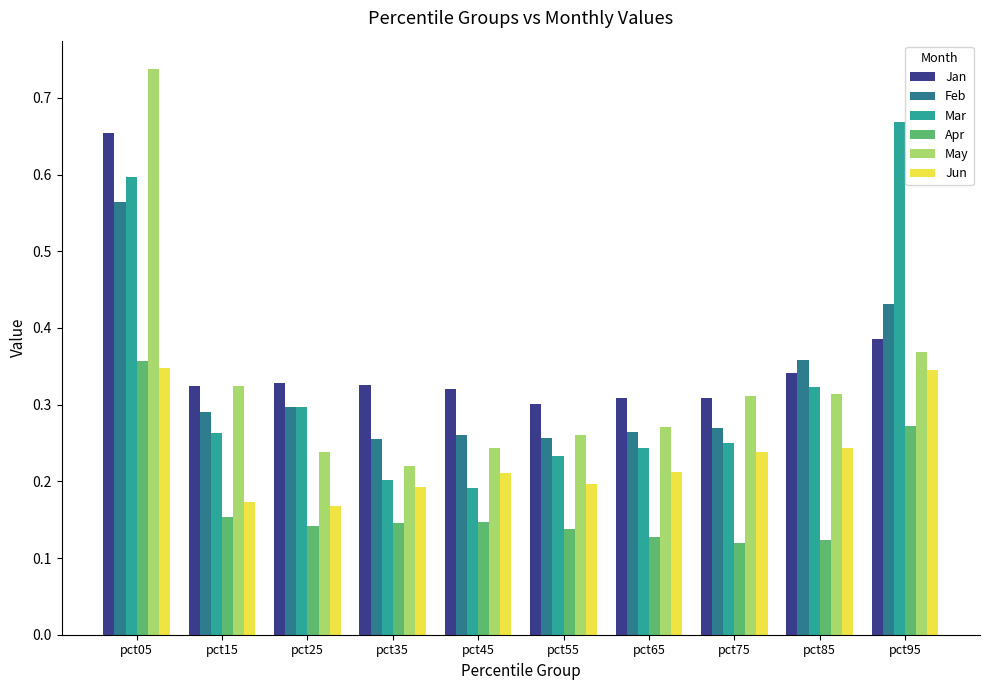

What are all the series names shown in the legend?

Jan, Feb, Mar, Apr, May, Jun